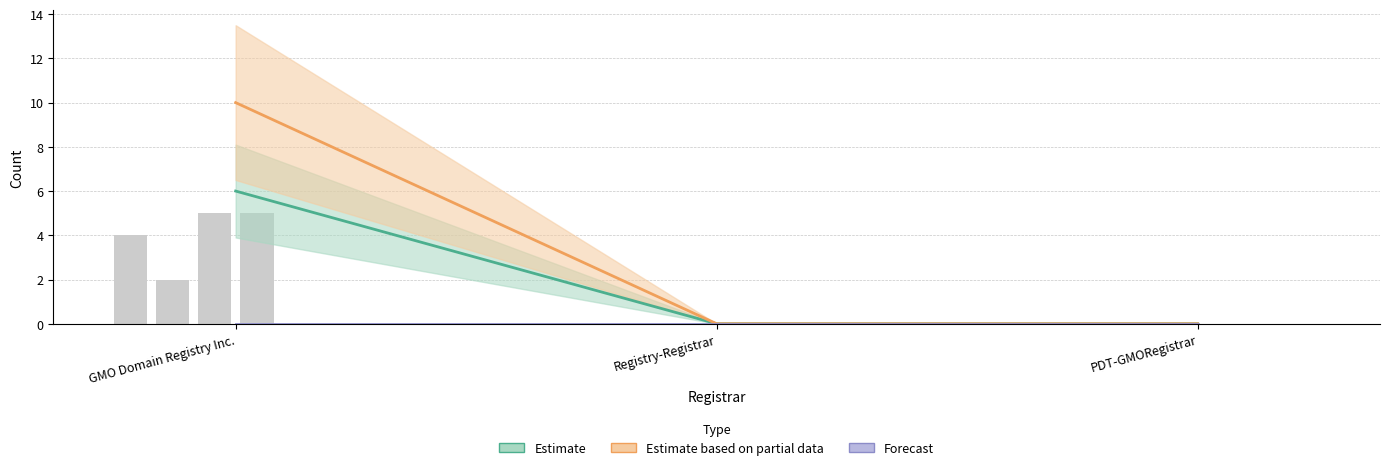

Count the number of categories in the chart.

3